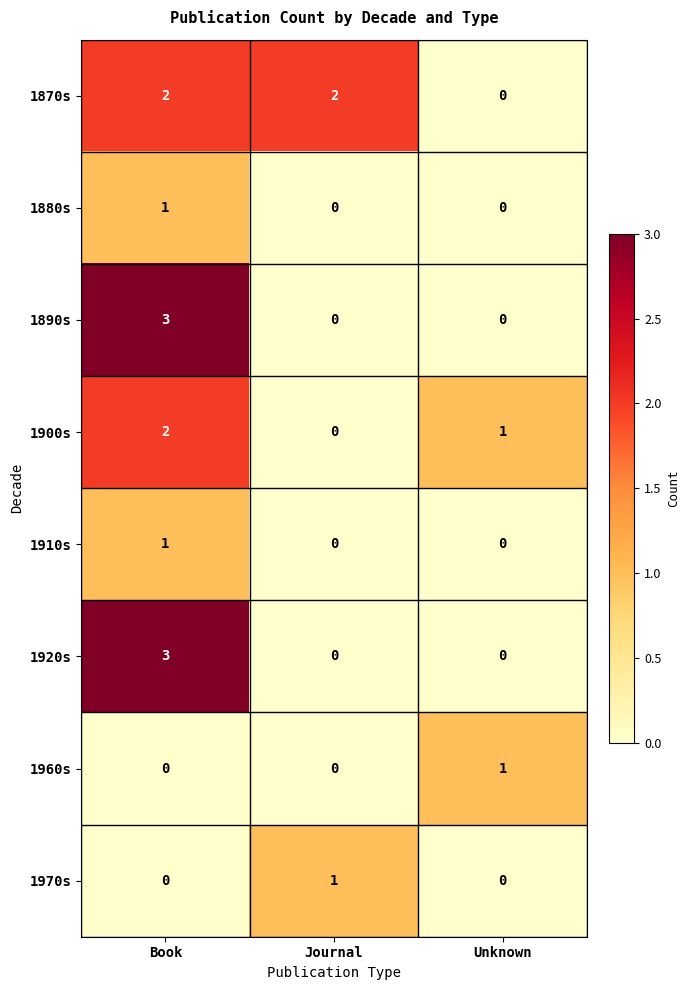

What is the difference between the 1920s values at Unknown and Book?

3